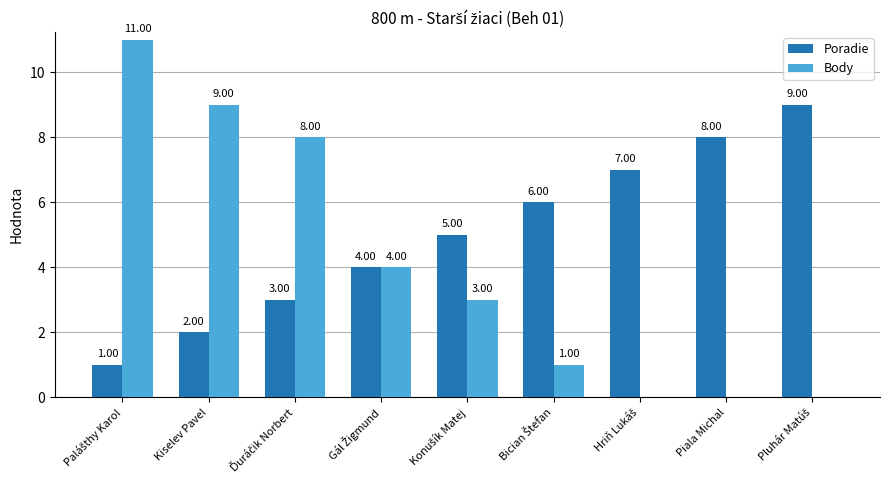

What is the sum of all Body values?

36